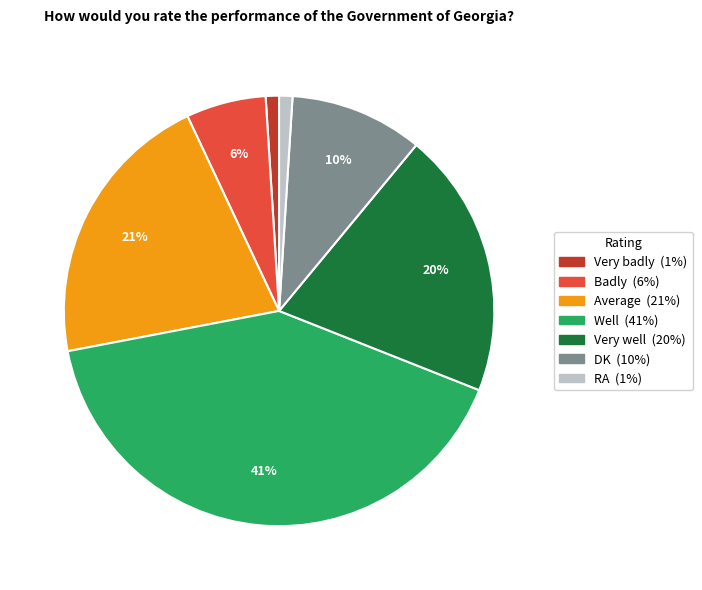

To the nearest percent, what is the difference between the largest and smallest slice percentages?

40%